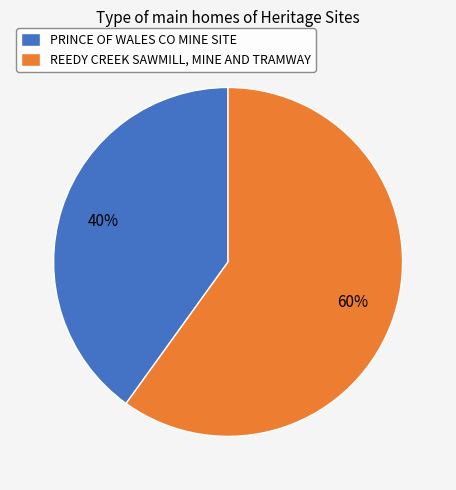

What percentage is the REEDY CREEK SAWMILL, MINE AND TRAMWAY slice, to the nearest percent?

60%